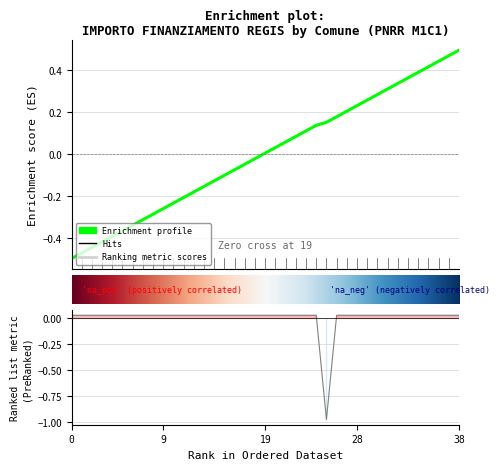

Does the chart display data point markers on the line(s)?

No